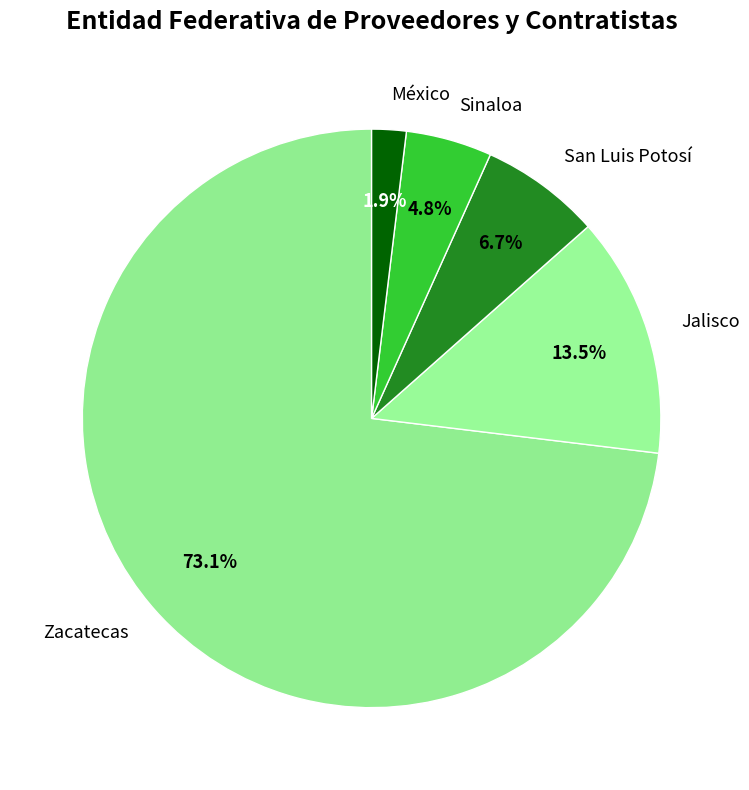

Count the number of slices in the pie.

5